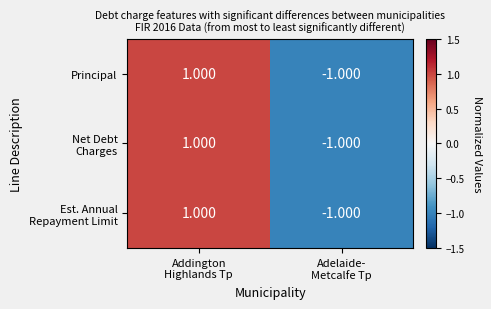

How many data points does each series have?

2